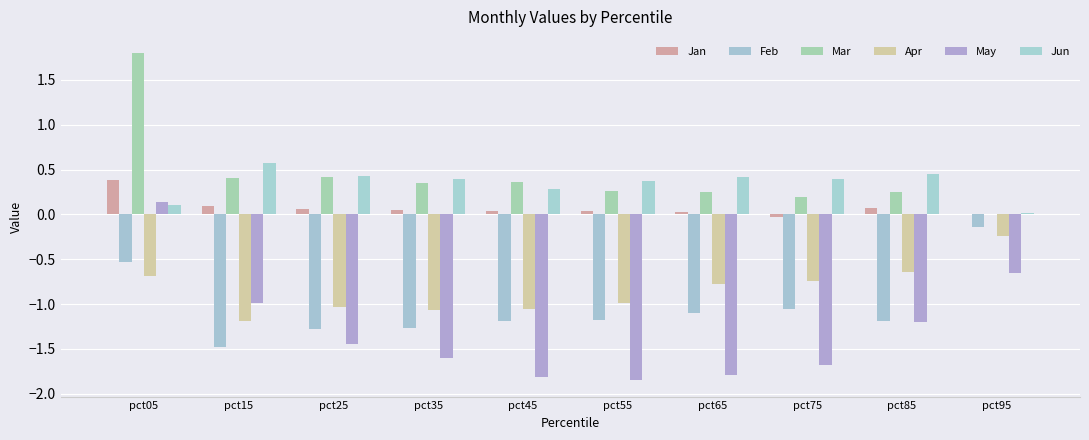

How many categories are shown in the chart?

10